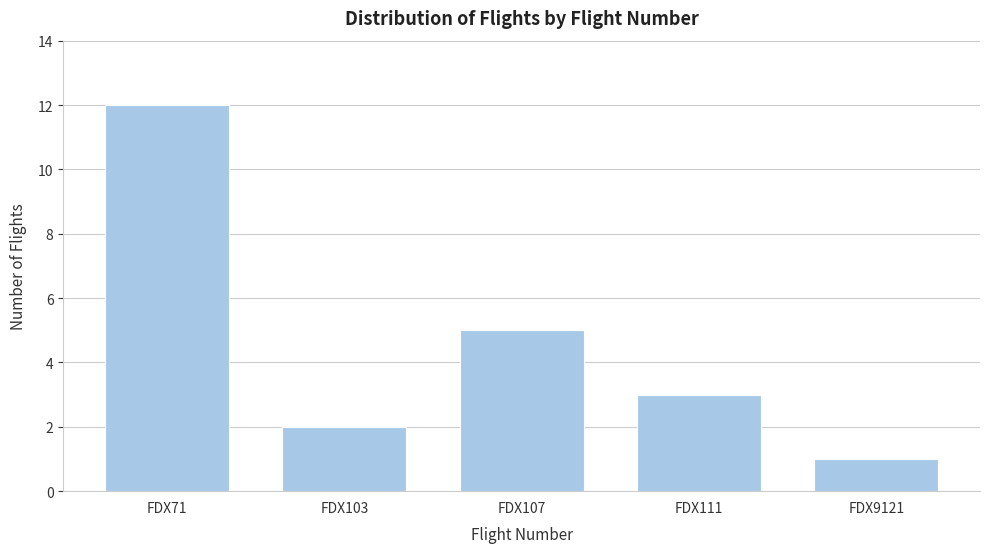

Reading left to right, list all the values displayed in this chart.

FDX71=12	FDX103=2	FDX107=5	FDX111=3	FDX9121=1